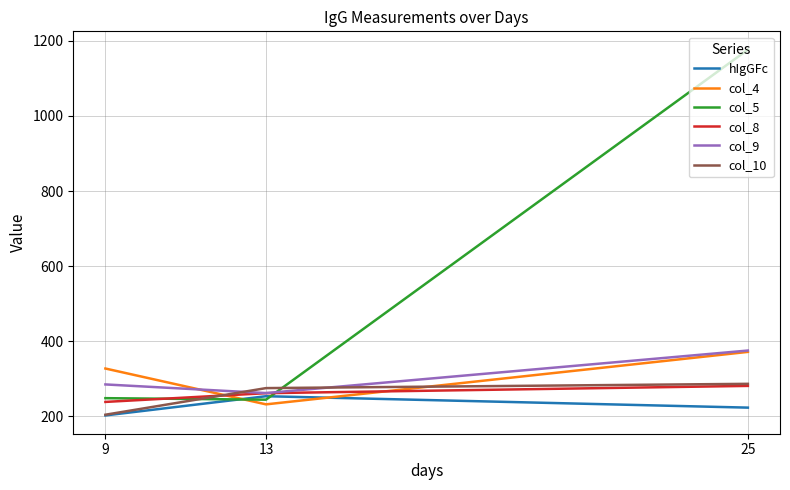

Which series has the largest total across all categories?

col_5